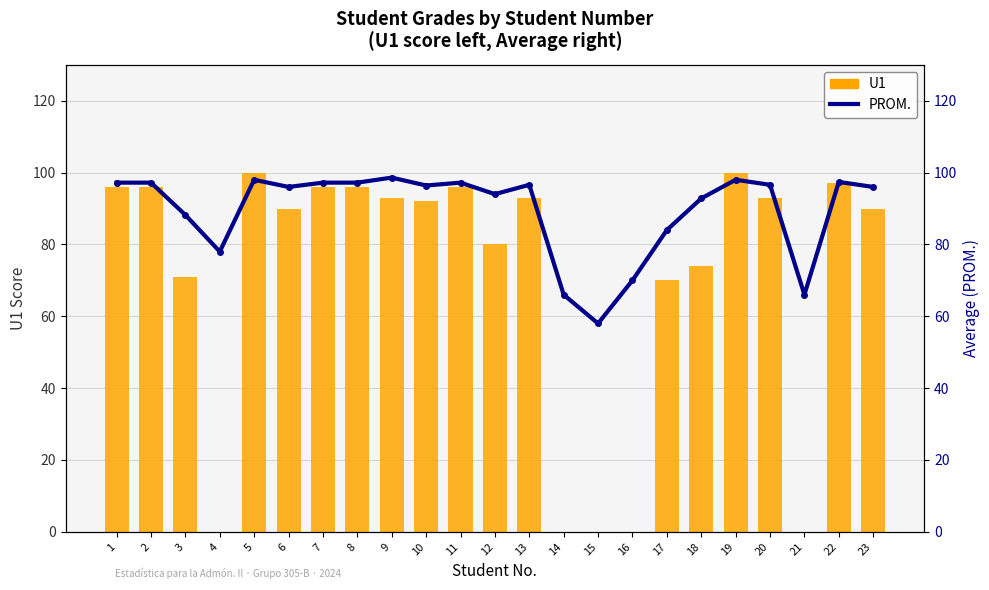

What are all the series names shown in the legend?

U1, PROM.